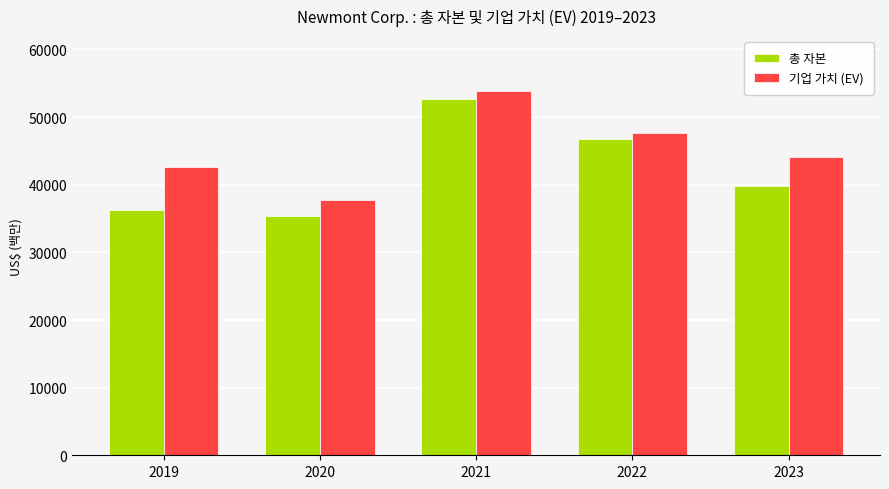

The value of 기업 가치 (EV) at 2022 is 47615. True or false?

True